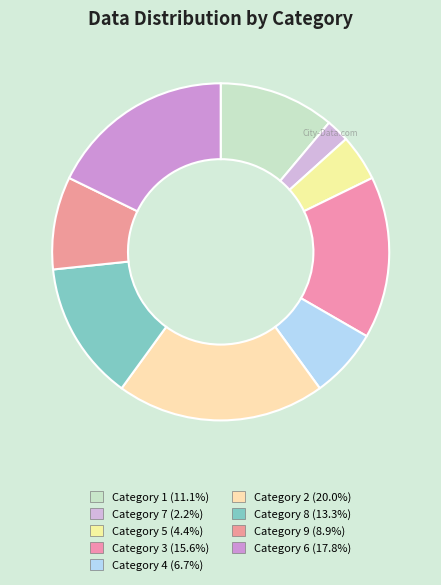

How many segments does this pie chart have?

9